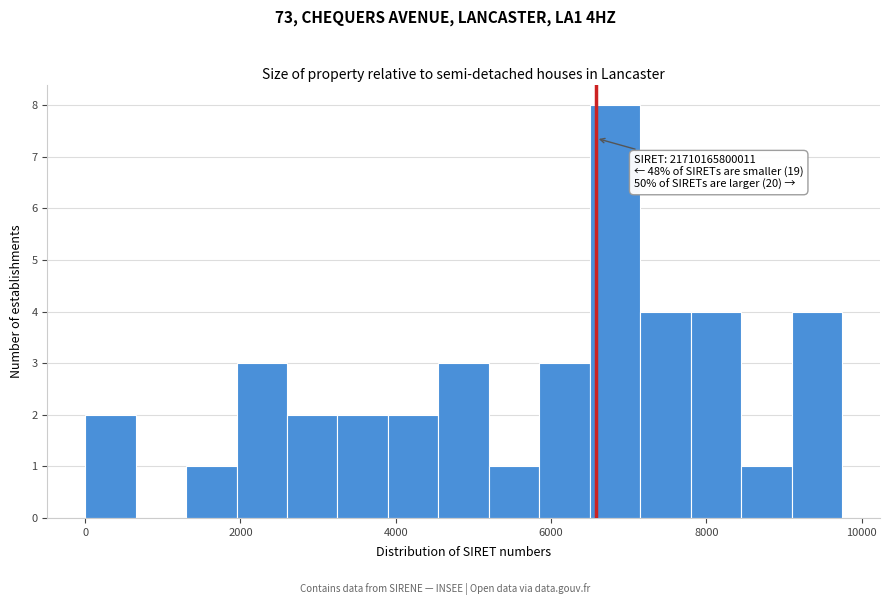

Around what value on the x-axis is the tallest bar? Give the approximate position of its centre, as read against the axis.

6800